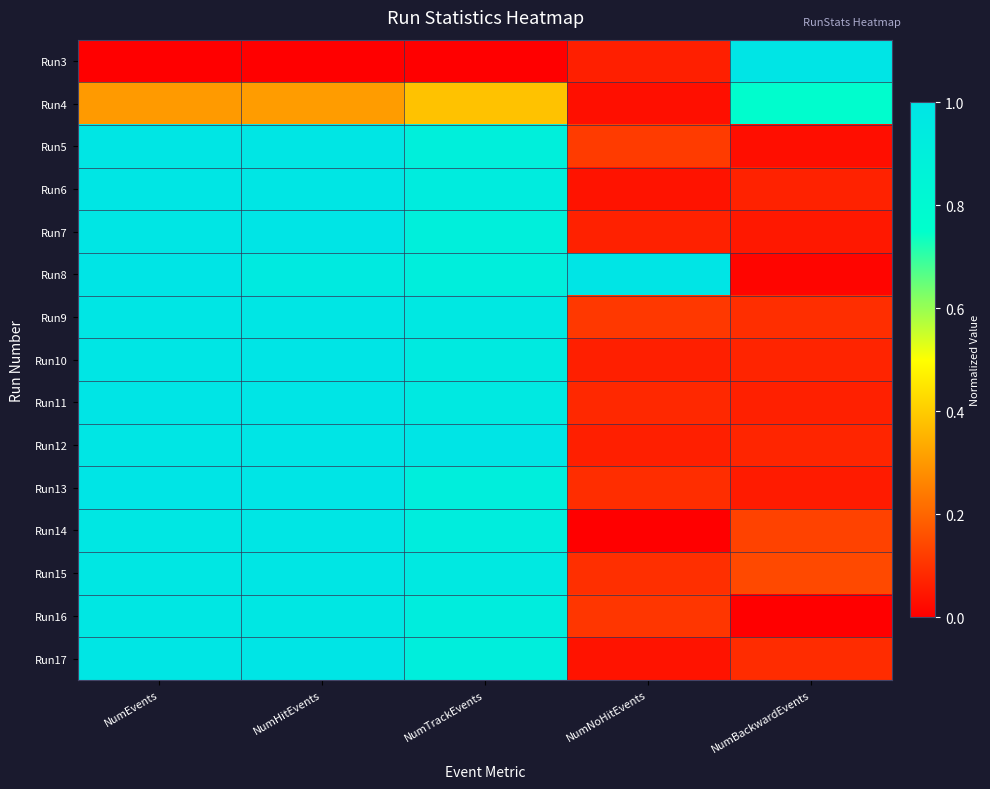

At how many categories does at least one series exceed 0?

5